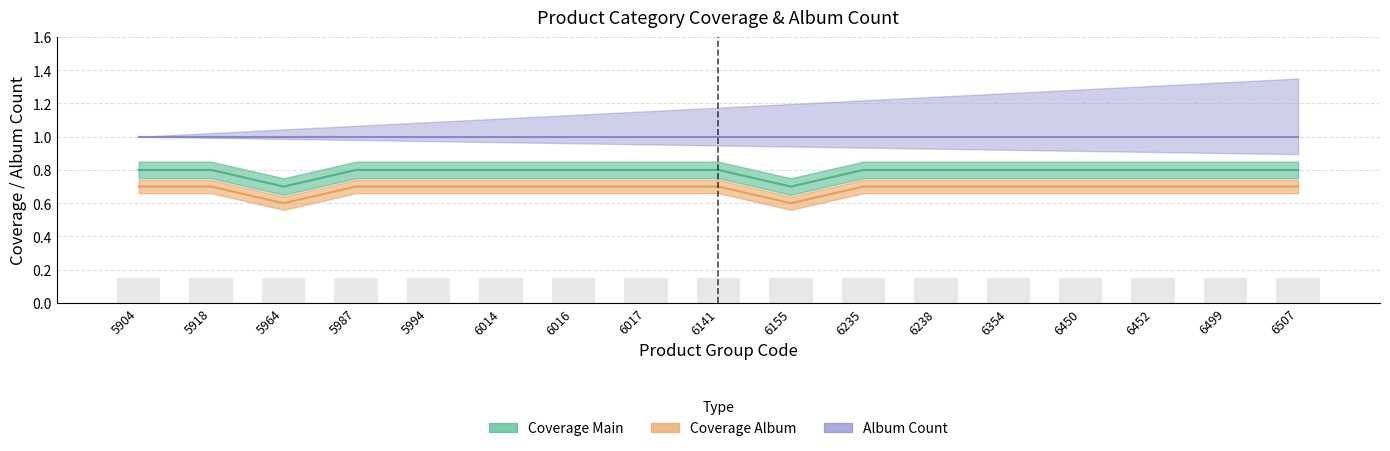

How many groups of bars are there?

17